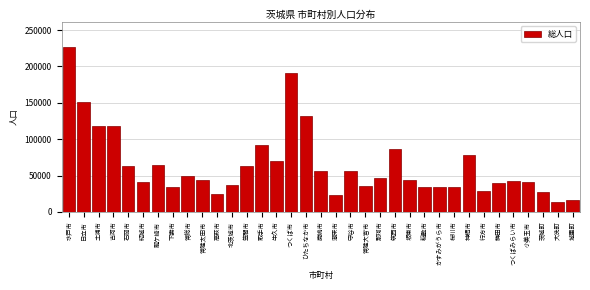

Between 龍ケ崎市 and 常陸太田市, which is larger?

龍ケ崎市